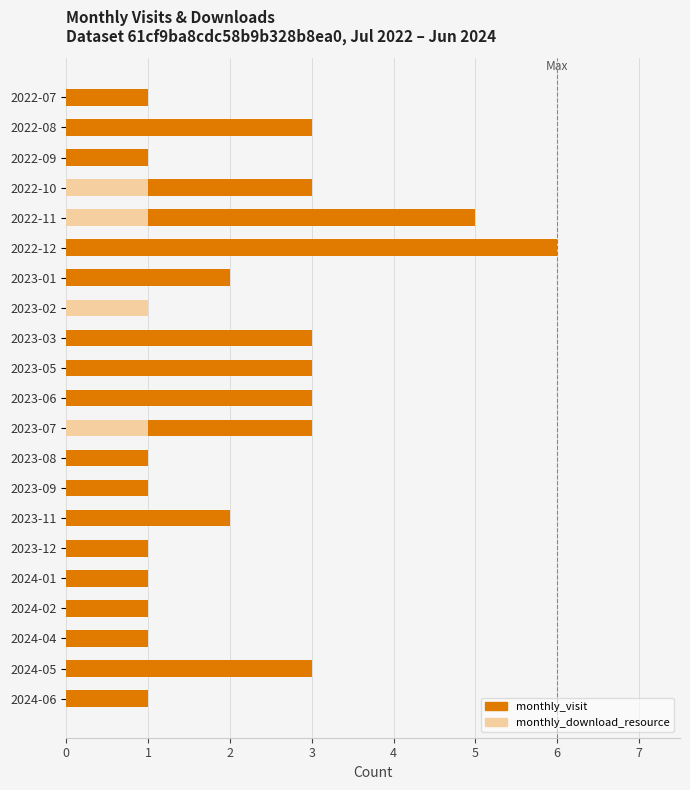

Rank the series at 2022-11 from lowest to highest value.

monthly_download_resource, monthly_visit